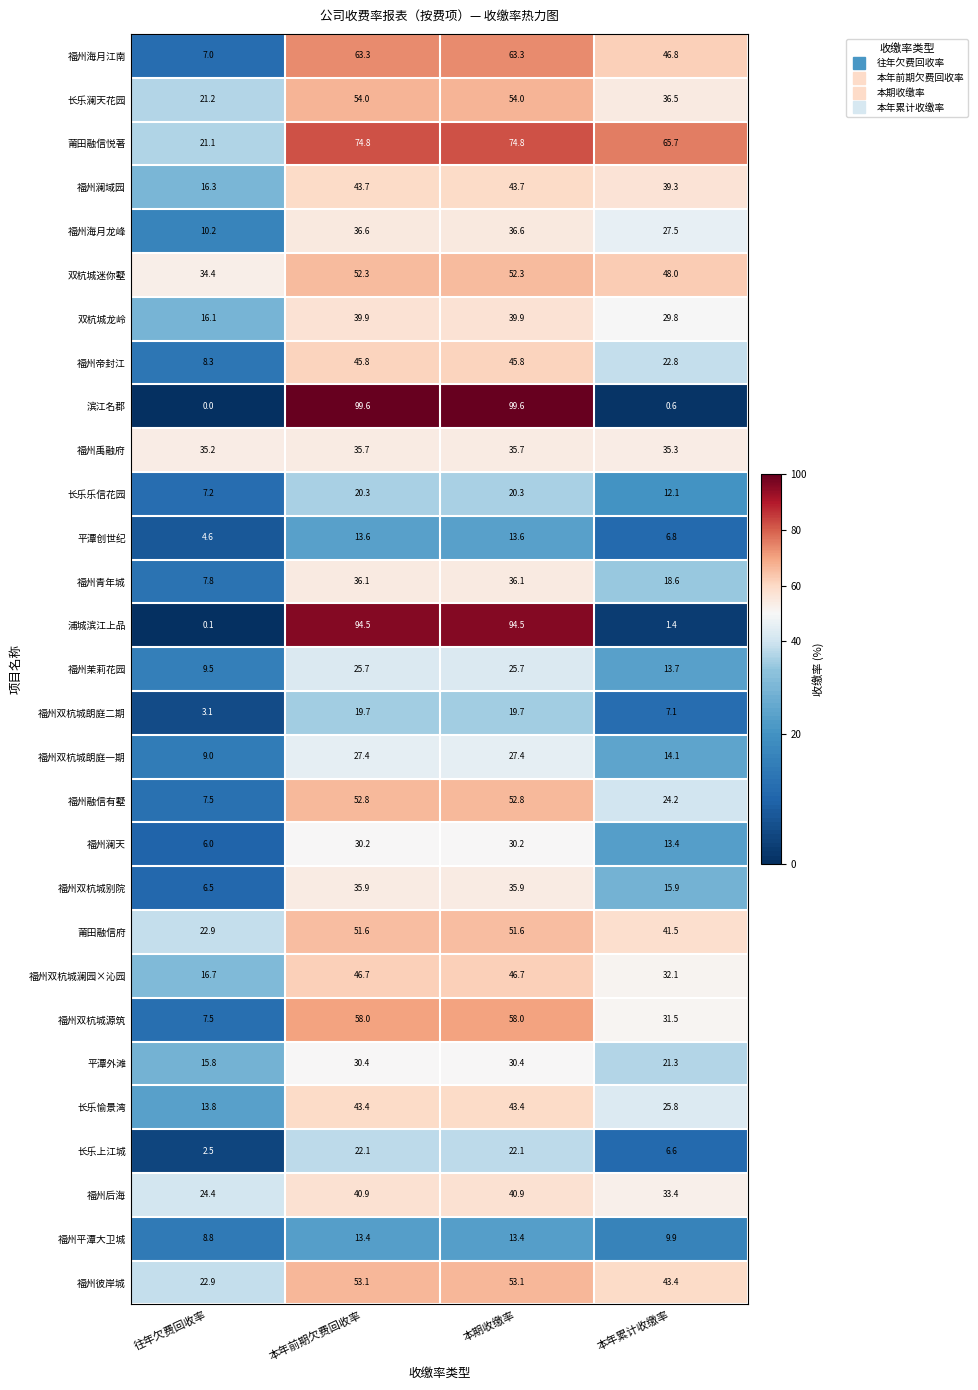

True or false: 福州澜域园 has a value of 12.2 at 本年累计收缴率.

False